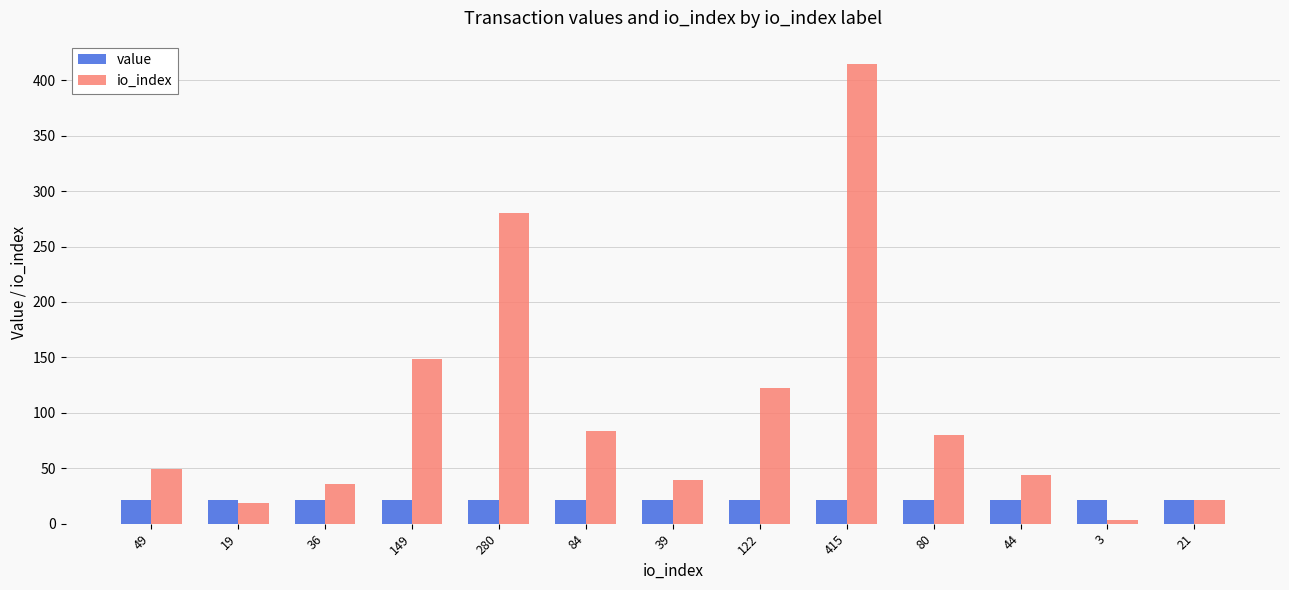

Reading right to left, transcribe all the data shown in this chart.

value: 21=21.0	3=21.0	44=21.0	80=21.0	415=21.0	122=21.0	39=21.0	84=21.0	280=21.0	149=21.0	36=21.0	19=21.0	49=21.0
io_index: 21=21.0	3=3.0	44=44.0	80=80.0	415=415.0	122=122.0	39=39.0	84=84.0	280=280.0	149=149.0	36=36.0	19=19.0	49=49.0